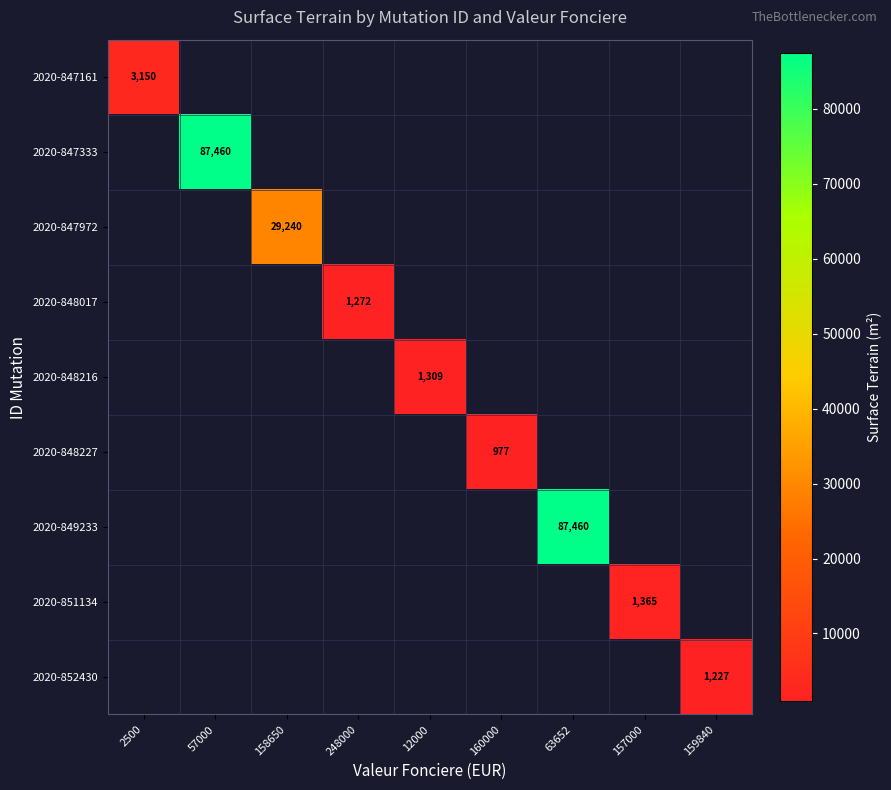

The value of 2020-847333 at 57000 is 87460. True or false?

True